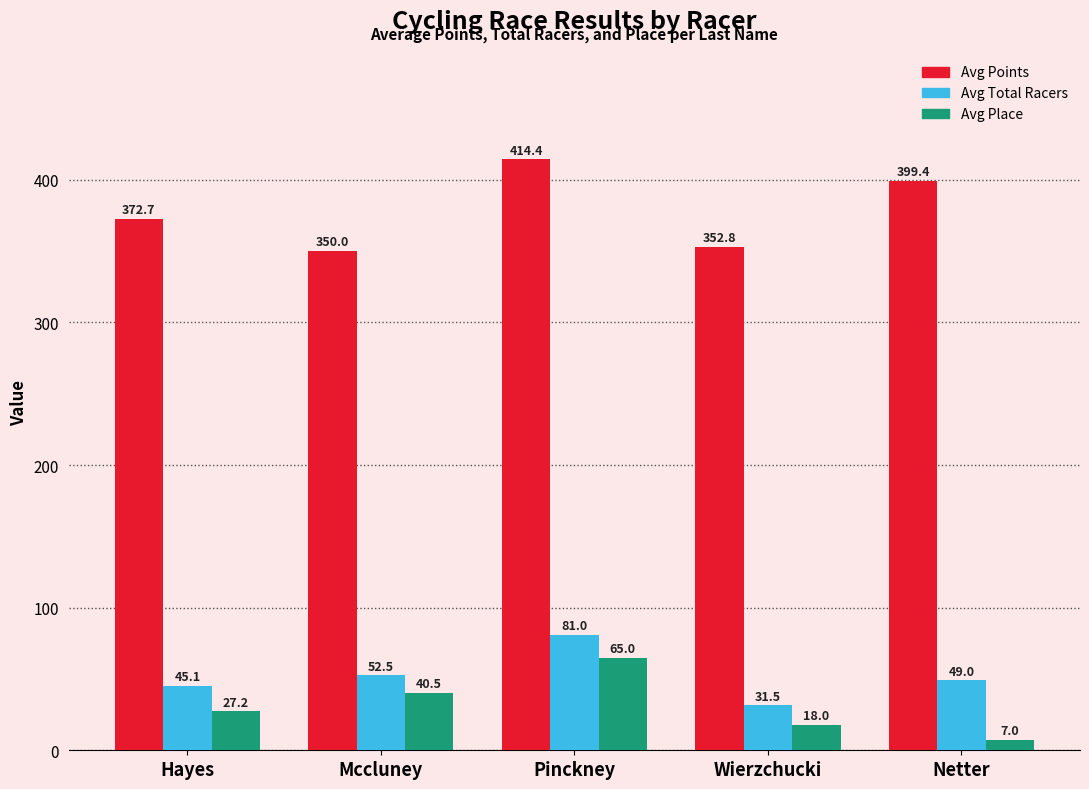

What is the difference between the Avg Total Racers values at Netter and Pinckney?

32.0